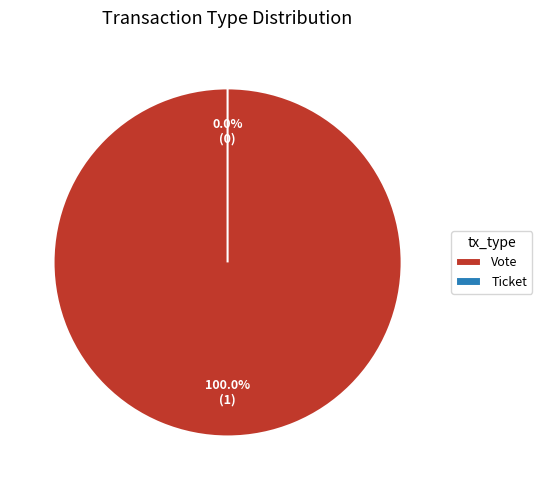

True or false: Ticket accounts for 7% of the total.

False